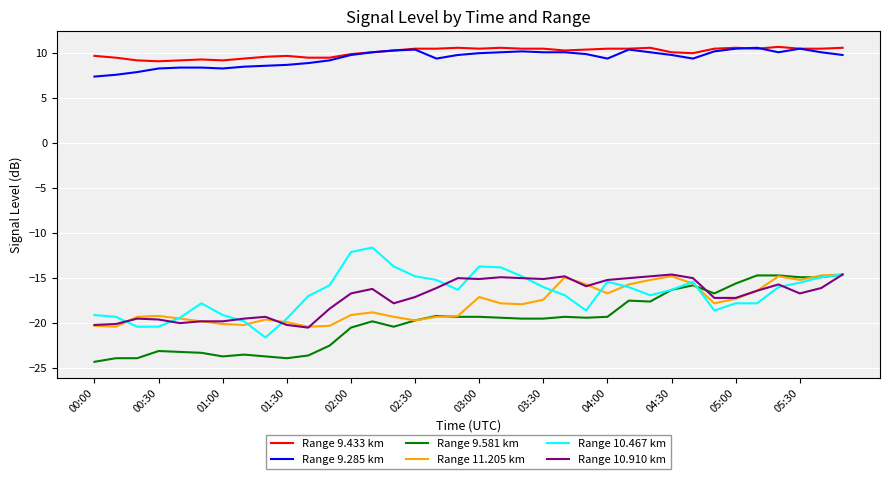

True or false: Range 11.205 km and Range 9.433 km intersect in this chart.

False